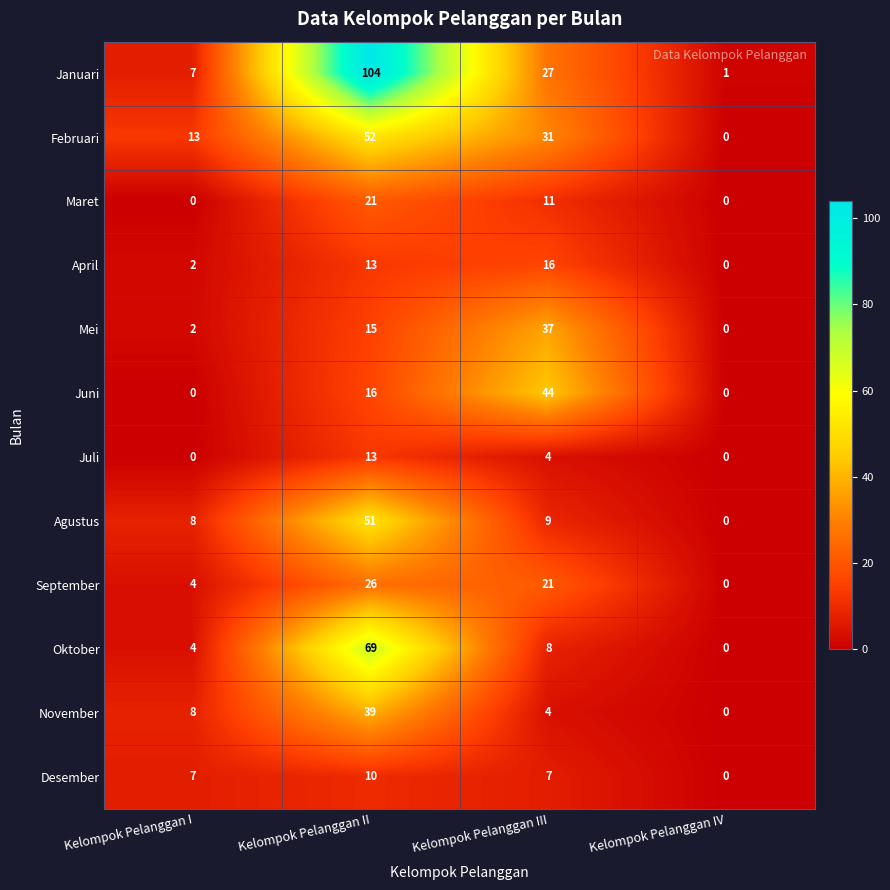

Read the Januari value at Kelompok Pelanggan II, to the nearest 5.

105